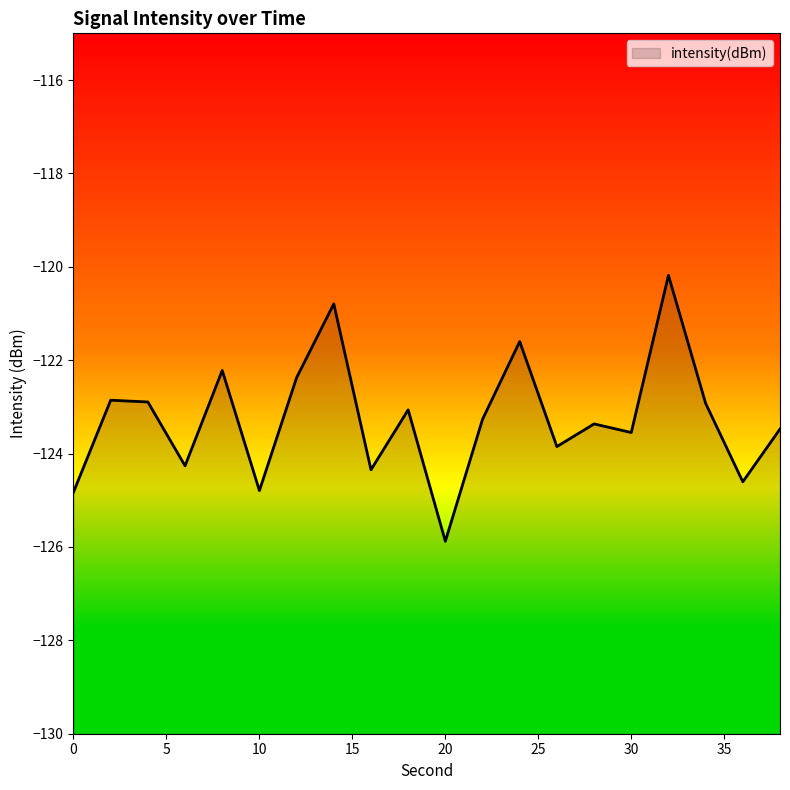

How many interior local valleys (lower than both neighbors) does the data have?

7